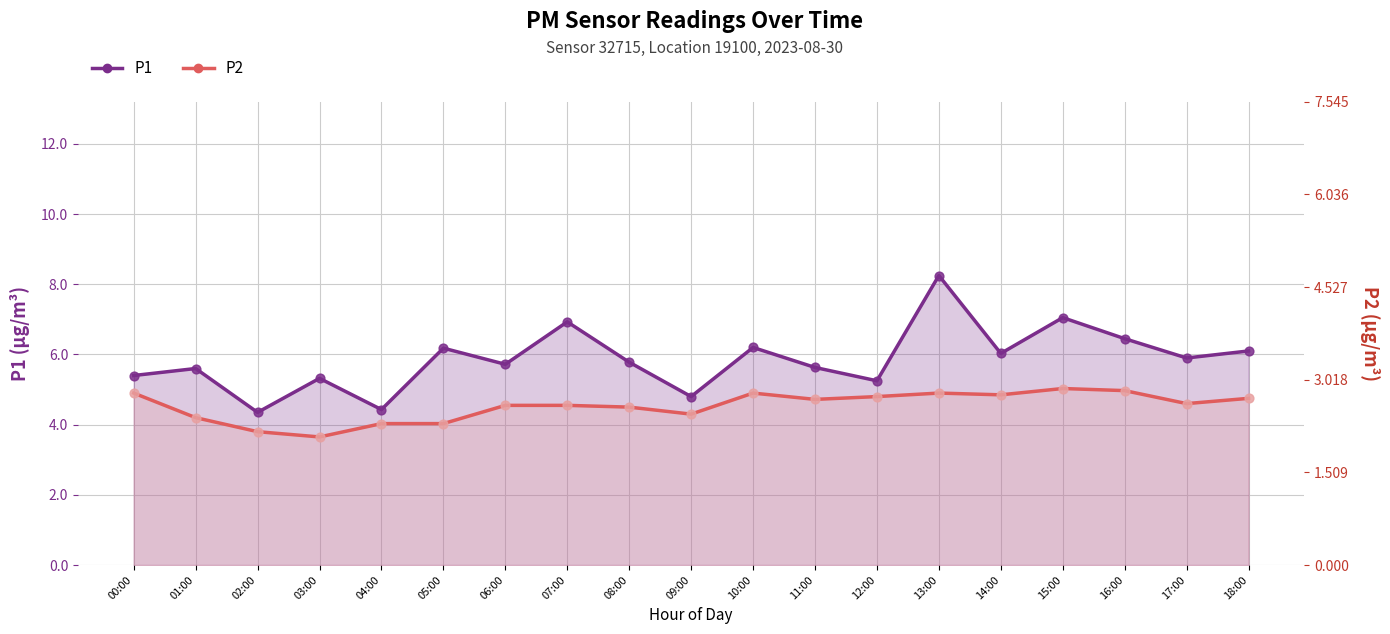

Which series reaches the minimum Y coordinate?

P2